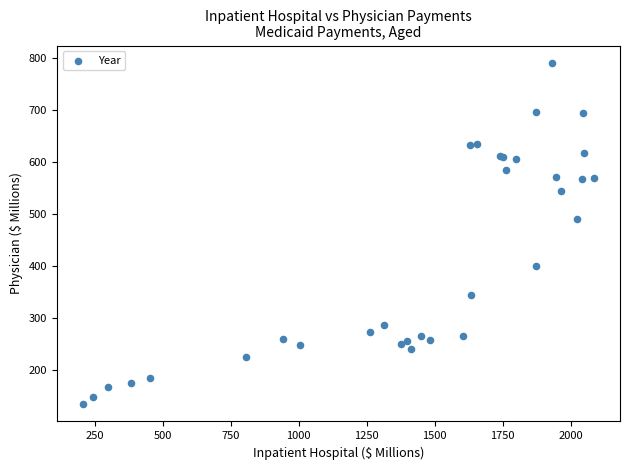

What Y value in the scatter plot is closest to 462?

489